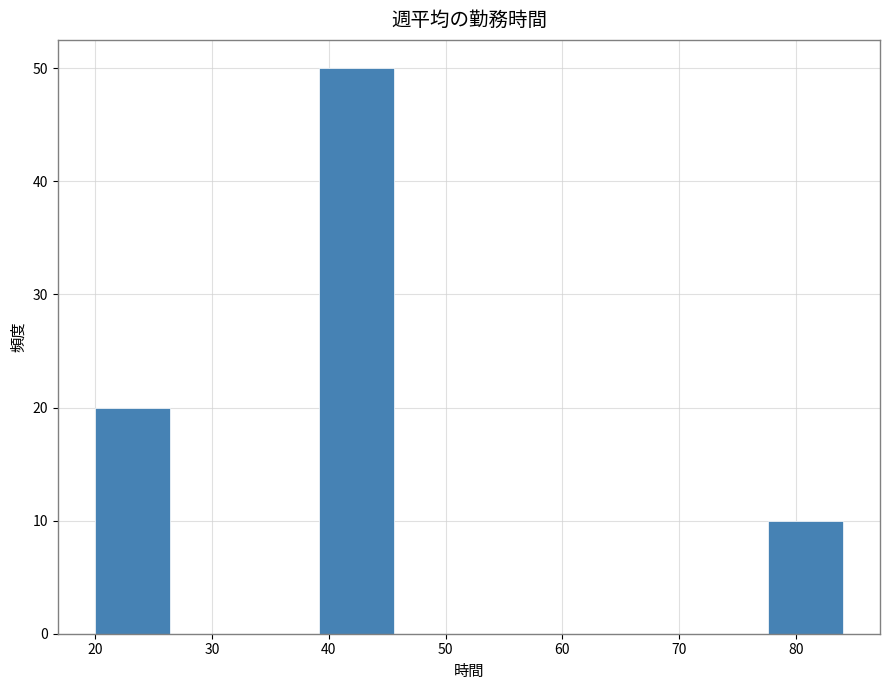

Reading left to right, transcribe this chart: for each bar, give the range it covers on the x-axis and its height. Neither the bar edges nor the heights are printed on the chart, so give them approximately, as read against the axes.

20.0 to 26.4: 20
26.4 to 32.8: 0
32.8 to 39.2: 0
39.2 to 45.6: 50
45.6 to 52.0: 0
52.0 to 58.4: 0
58.4 to 64.8: 0
64.8 to 71.2: 0
71.2 to 77.6: 0
77.6 to 84.0: 10